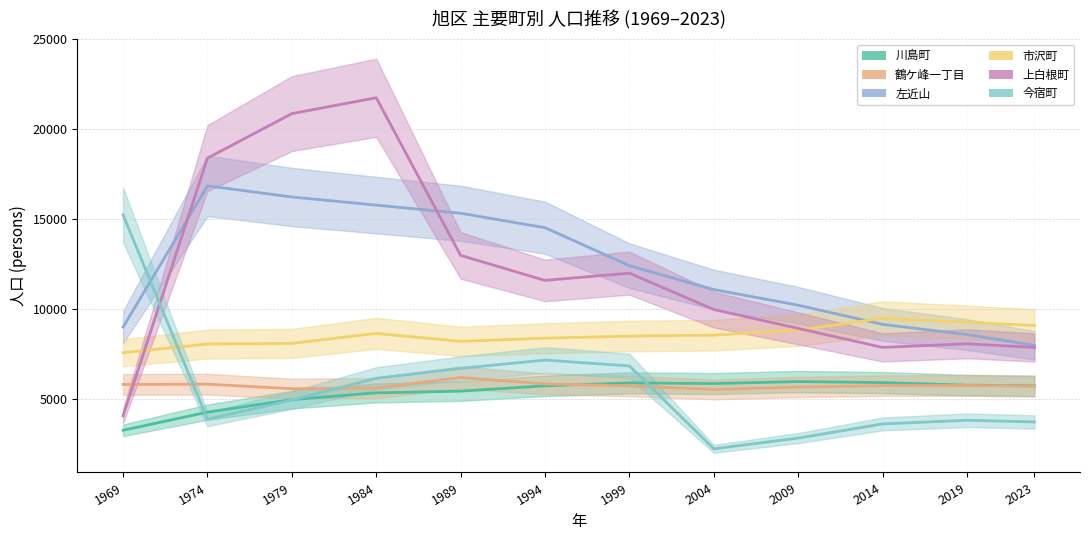

Which label corresponds to the largest value in the chart?

1984